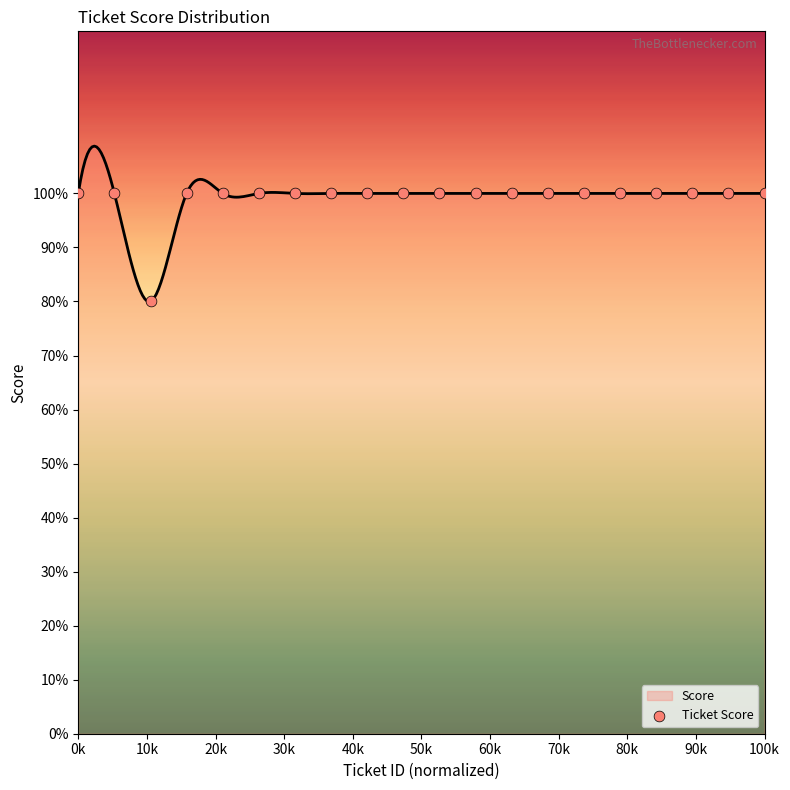

Between 40k and 20k, which is larger?

40k